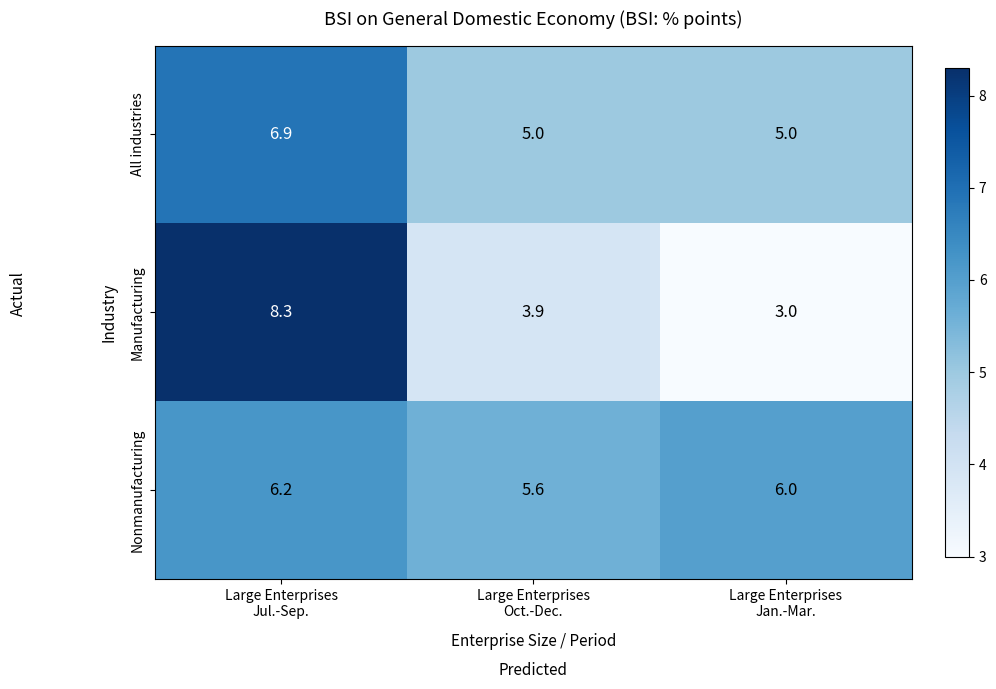

Rank the series by their maximum value, from highest to lowest.

Manufacturing, All industries, Nonmanufacturing